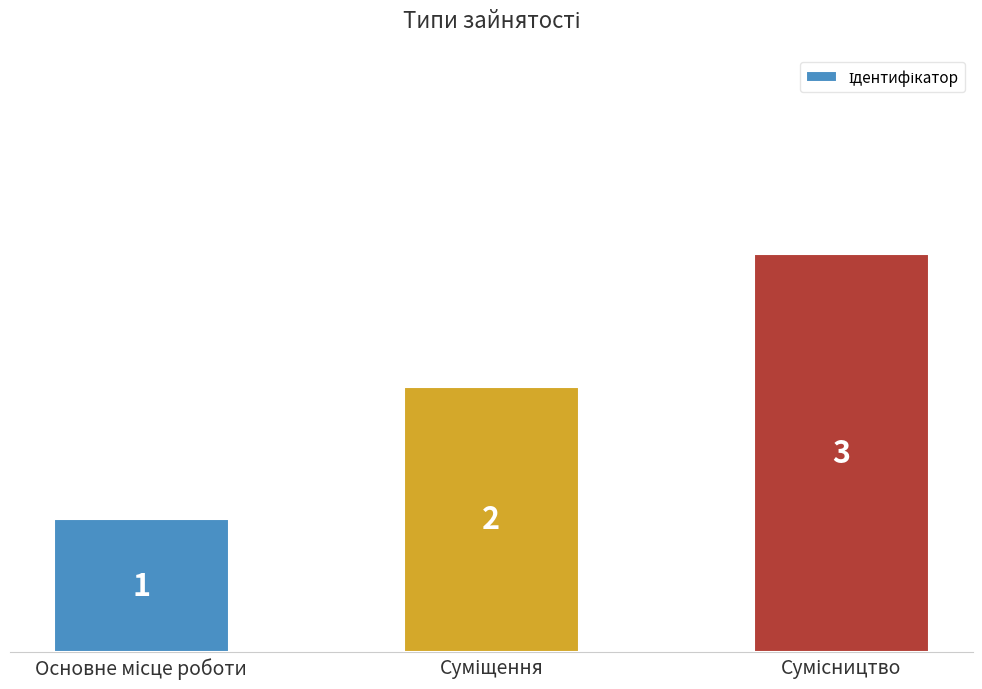

What is the greatest value displayed?

3